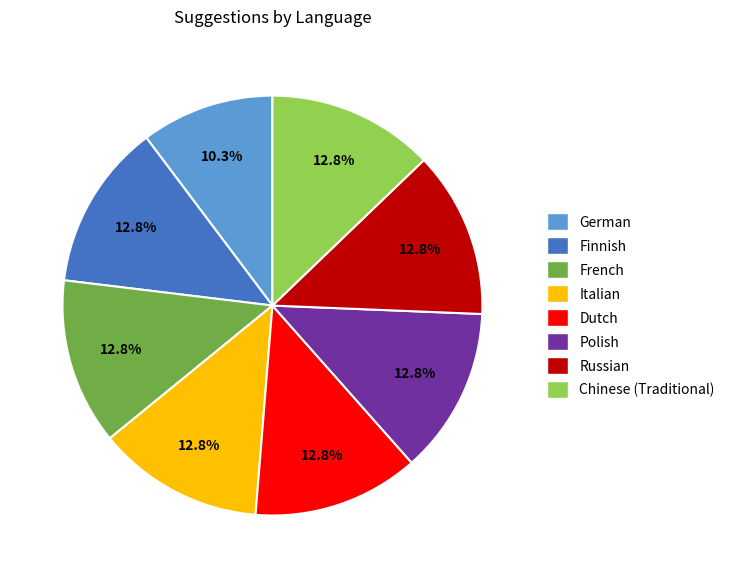

What percentage do Dutch and Italian together represent?

25.6%